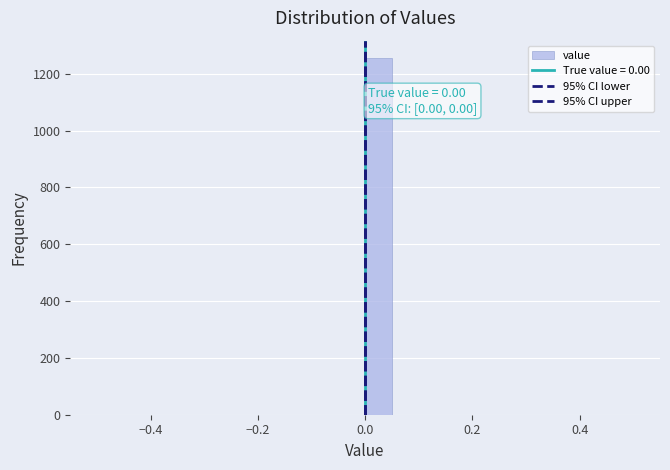

Read against the x-axis, roughly where is the centre of the tallest bar?

0.02